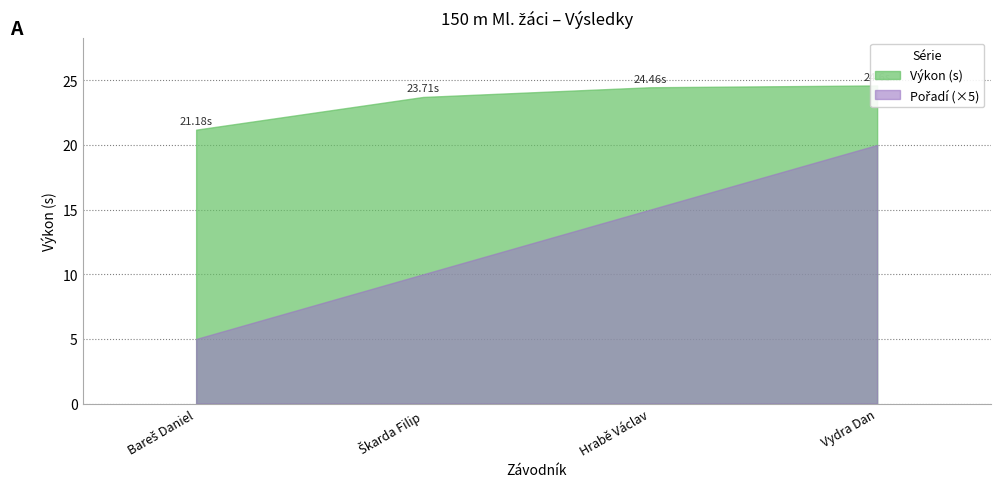

What position from the left is Škarda Filip?

2